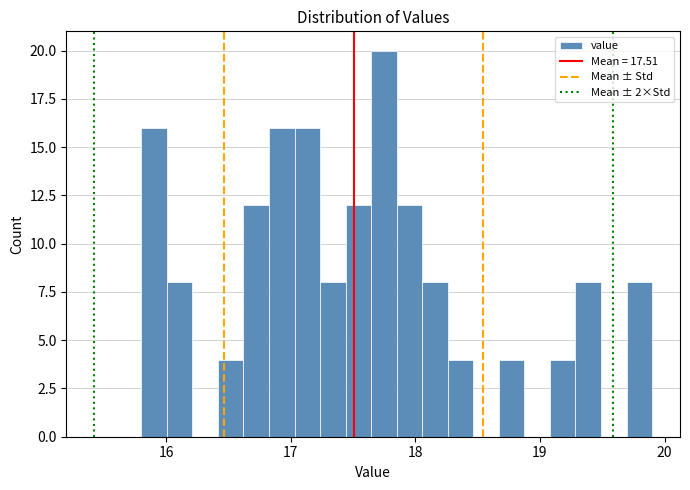

Around what value on the x-axis is the tallest bar? Give the approximate position of its centre, as read against the axis.

17.7